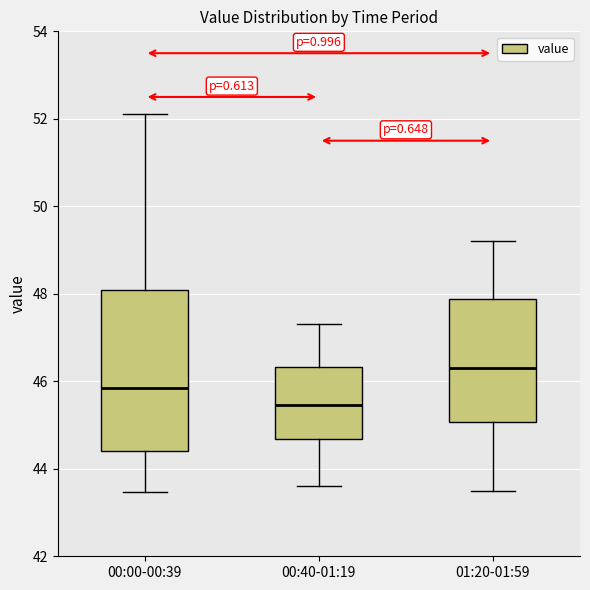

Reading left to right, read every box against the y-axis: the position of its median line, the range the box covers, and the ends of its whiskers. The values are not printed on the chart, so give them approximately, as read against the axis.

00:00-00:39: median 45.8, box 44.4 to 48.0, whiskers 43.4 to 52.2
00:40-01:19: median 45.4, box 44.6 to 46.4, whiskers 43.6 to 47.4
01:20-01:59: median 46.4, box 45.0 to 47.8, whiskers 43.6 to 49.2